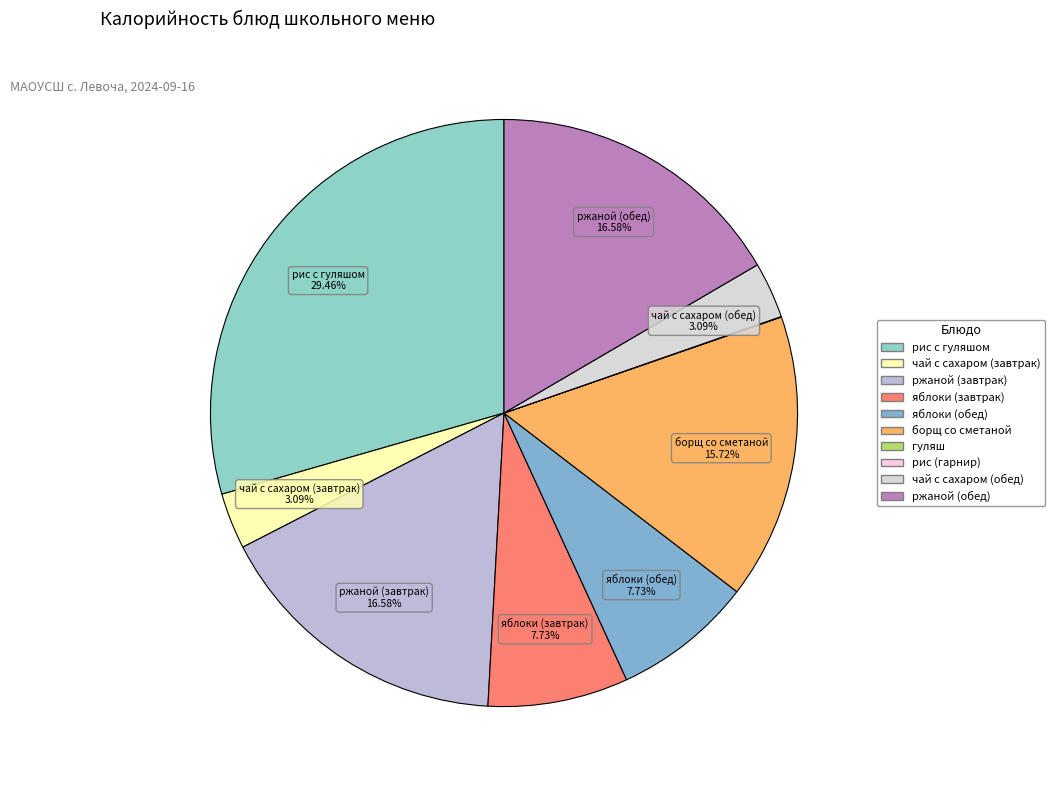

Combined, what portion of the pie is борщ со сметаной and яблоки (обед)?

23.4%